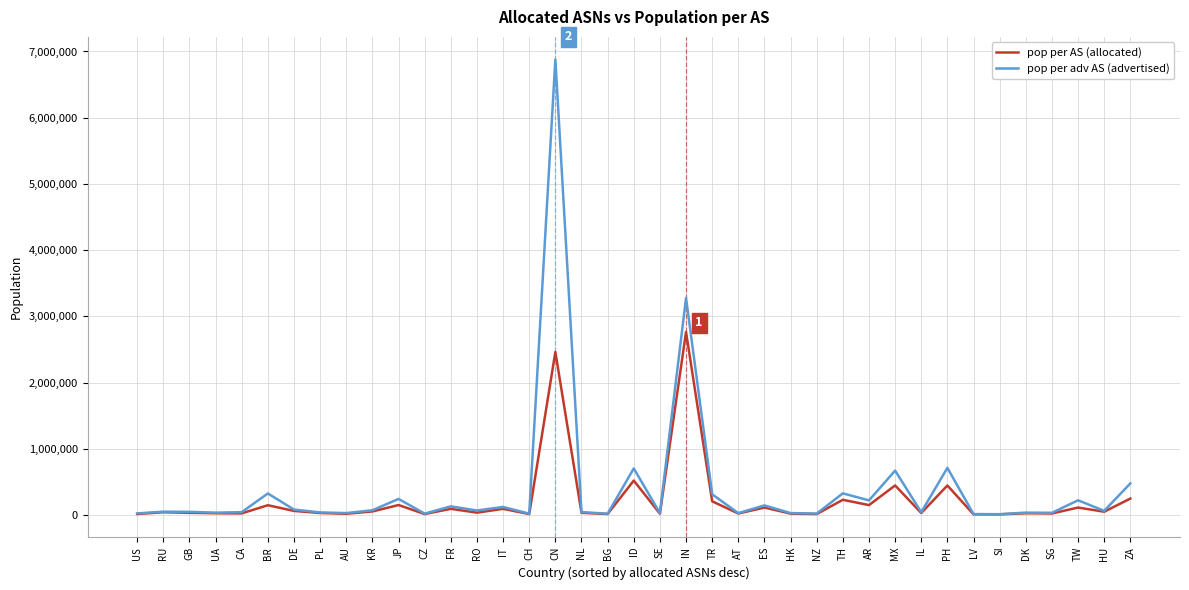

At which category is the sum across all series the highest?

CN